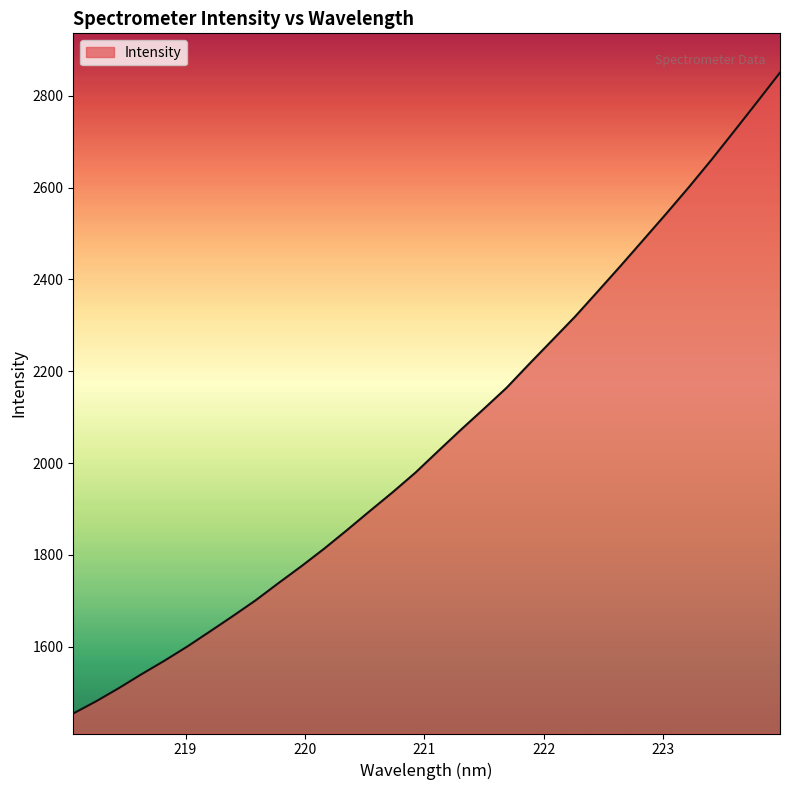

Reading right to left, extract all data points from this chart.

2850.7	2786.9	2723.9	2661.4	2601.2	2543.2	2486.3	2429.6	2374.1	2319.0	2267.7	2216.5	2164.3	2118.3	2073.0	2026.5	1979.4	1936.6	1895.8	1854.3	1813.8	1775.6	1739.0	1701.5	1667.1	1633.7	1600.6	1569.8	1540.5	1510.0	1481.2	1454.7